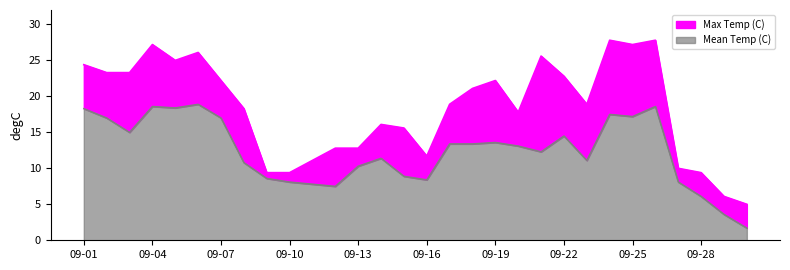

What is the spread (max minus min) of values at 1950-09-20?

4.7